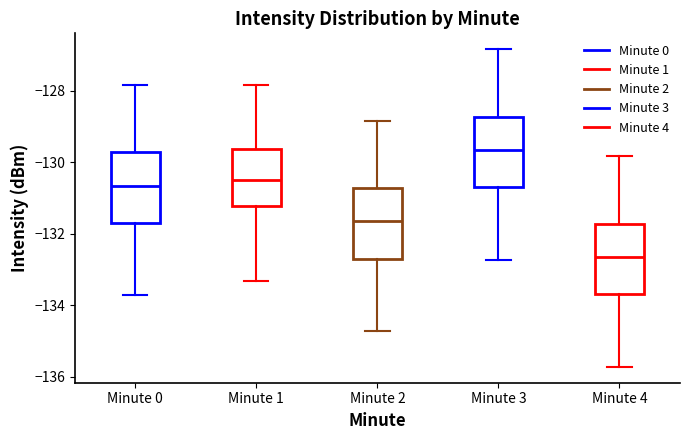

Reading left to right, read every box against the y-axis: the position of its median line, the range the box covers, and the ends of its whiskers. The values are not printed on the chart, so give them approximately, as read against the axis.

Minute 0: median -130.6, box -131.6 to -129.8, whiskers -133.8 to -127.8
Minute 1: median -130.4, box -131.2 to -129.6, whiskers -133.4 to -127.8
Minute 2: median -131.6, box -132.6 to -130.8, whiskers -134.8 to -128.8
Minute 3: median -129.6, box -130.6 to -128.8, whiskers -132.8 to -126.8
Minute 4: median -132.6, box -133.6 to -131.8, whiskers -135.8 to -129.8